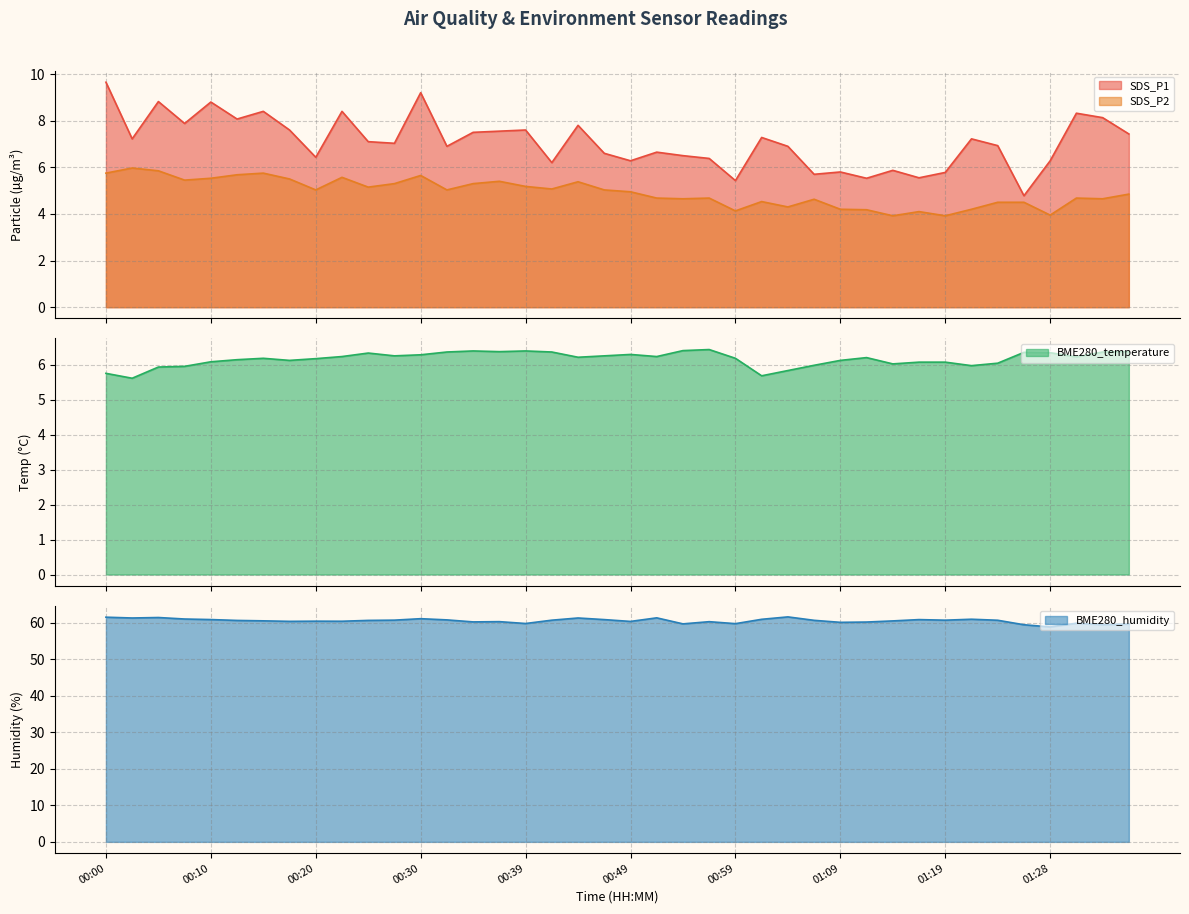

What is the average value of the BME280_temperature series?

6.2